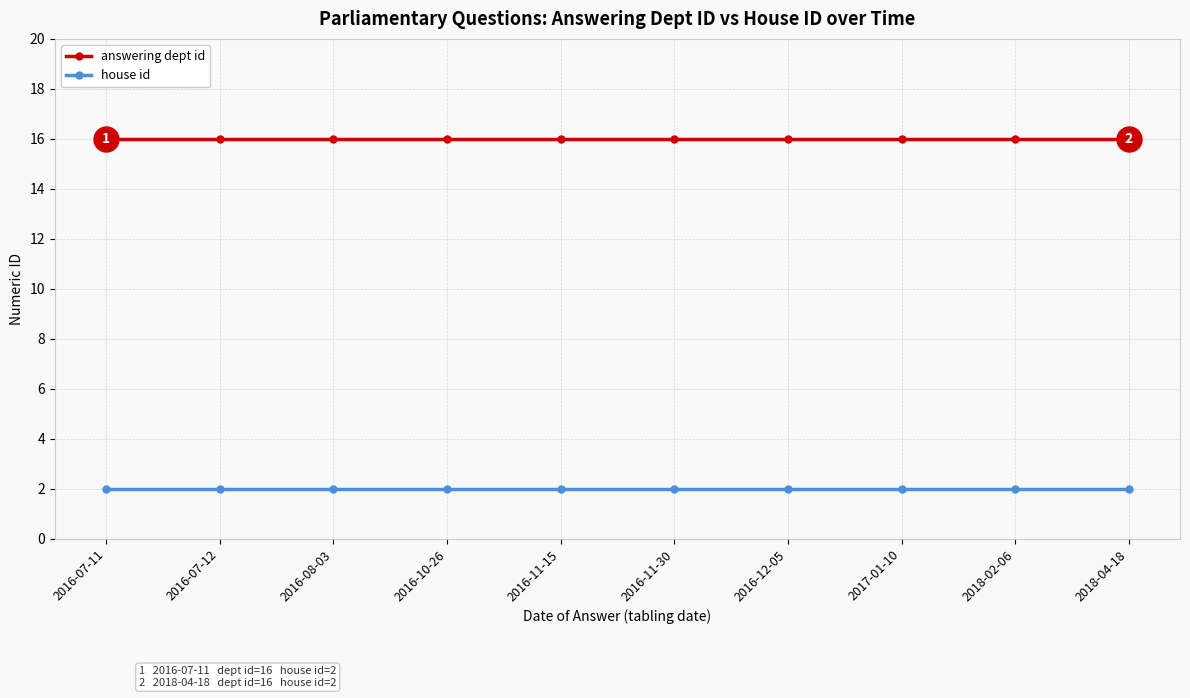

List the series in order of their peak value, highest first.

answering dept id, house id